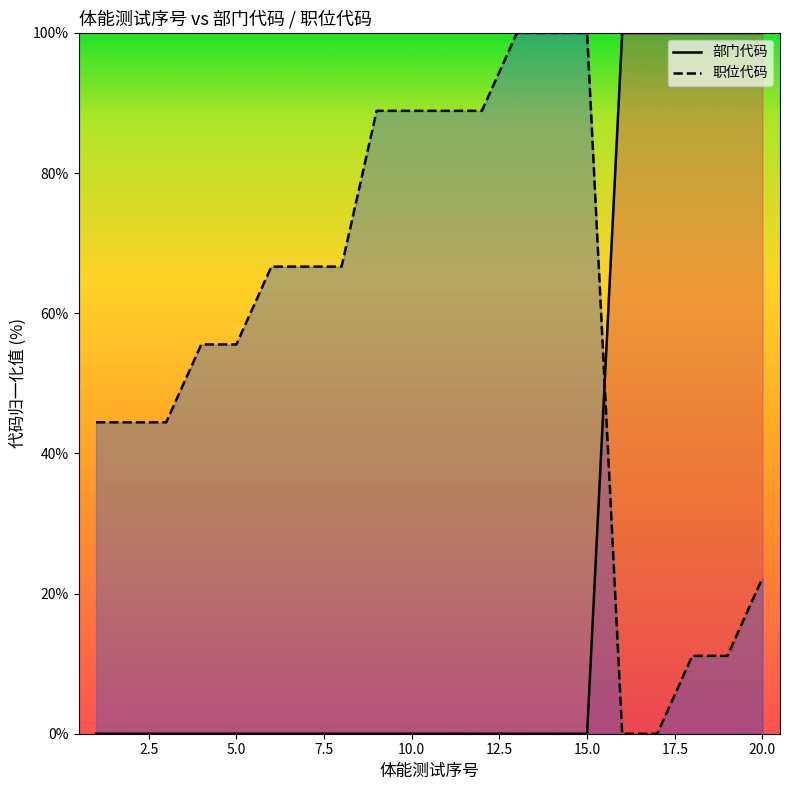

What is the difference between the maximum and second lowest values in the 部门代码_line series?

100.0